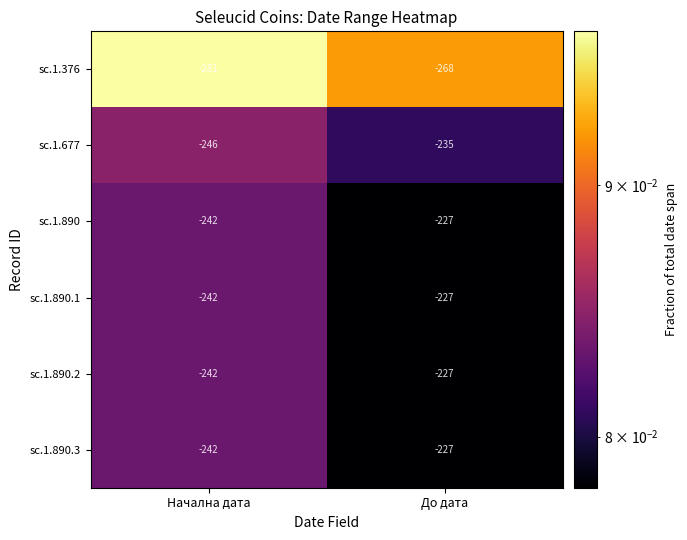

What is the greatest value displayed?

-227